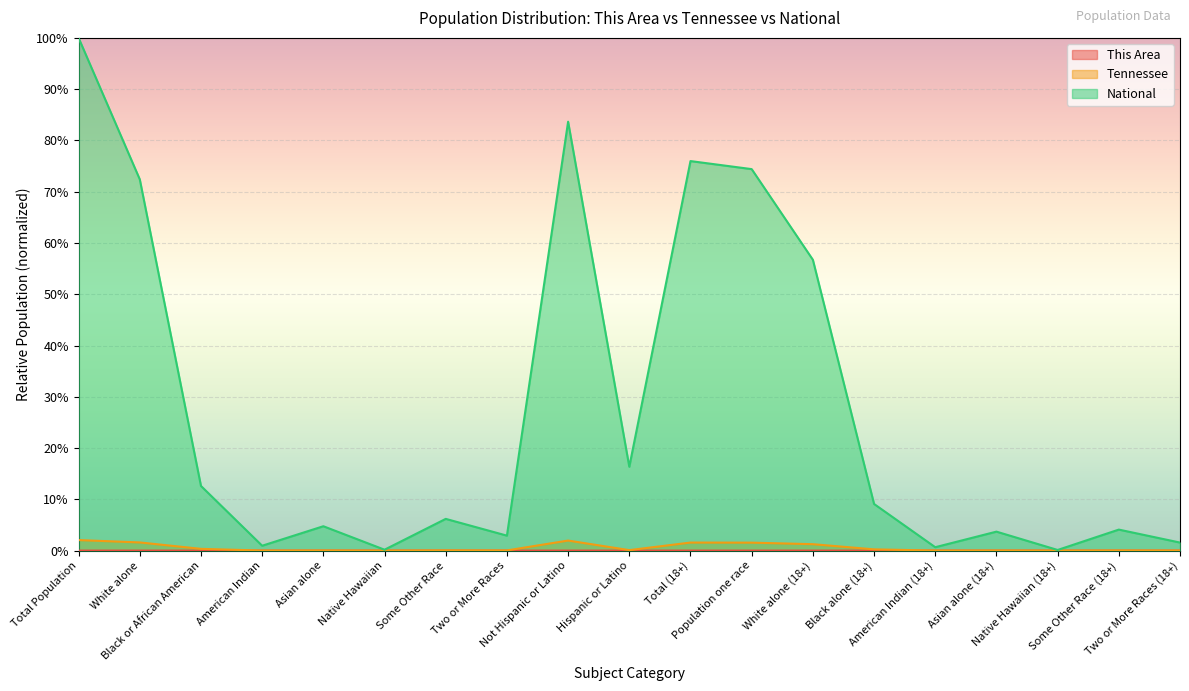

Does the chart display data point markers on the line(s)?

No